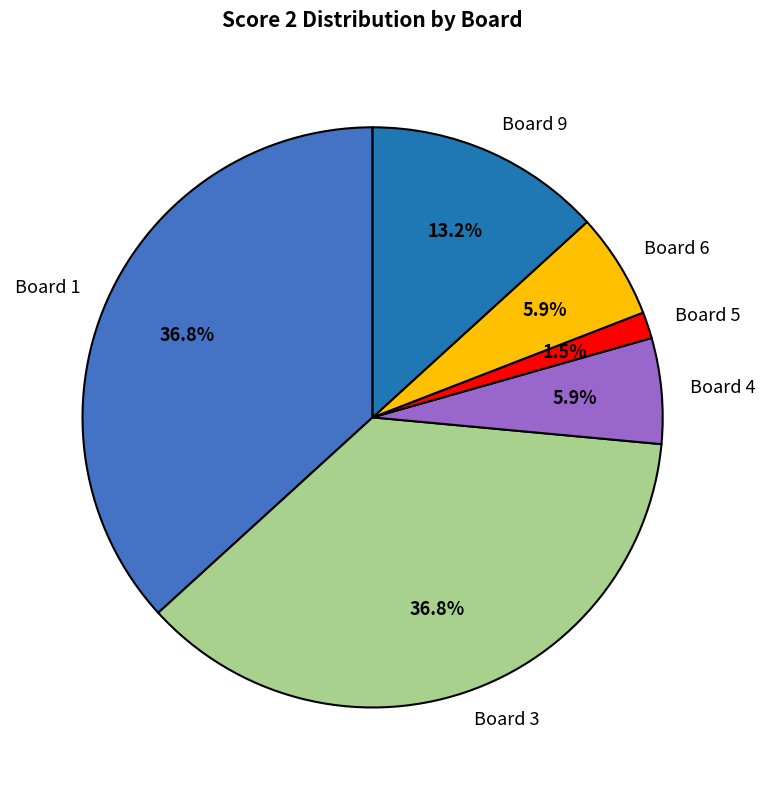

What is the ratio of the value at Board 9 to the value at Board 1?

0.4